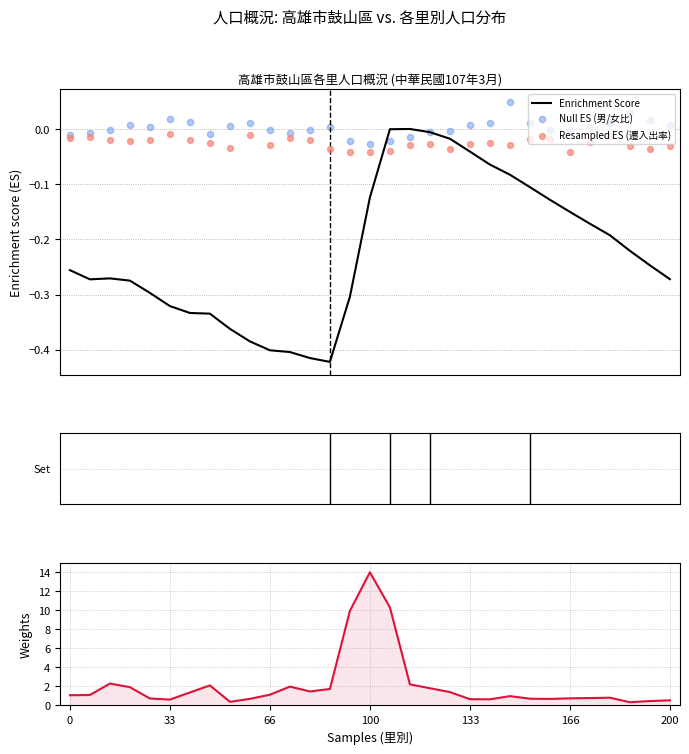

Is the value of Null ES (男/女比) at 14 greater than the value of 總人口 (normalized) at 100?

No